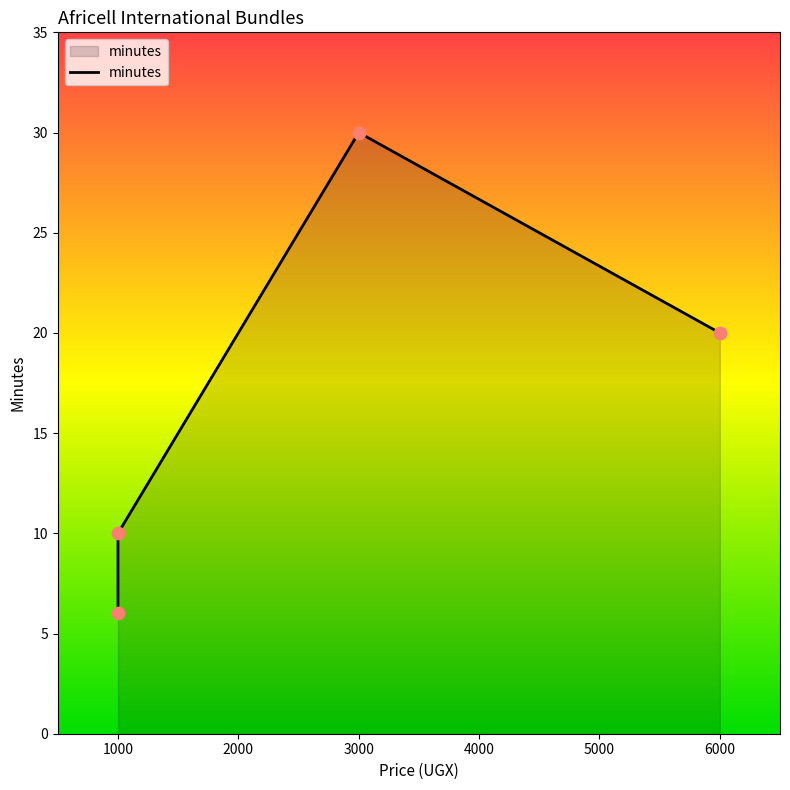

Between 1000 and 3000, which is larger?

3000